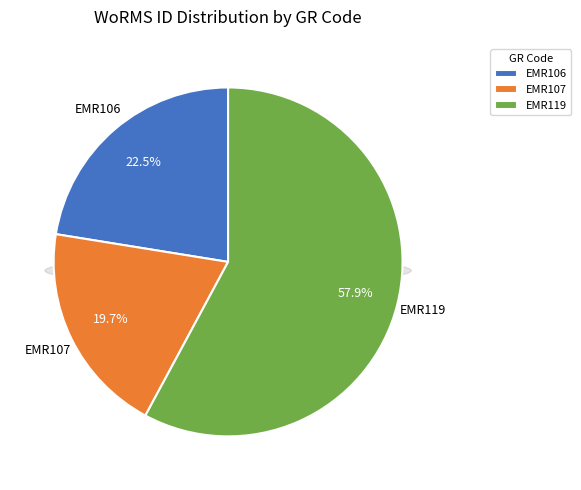

Is EMR119 the majority of the pie?

Yes